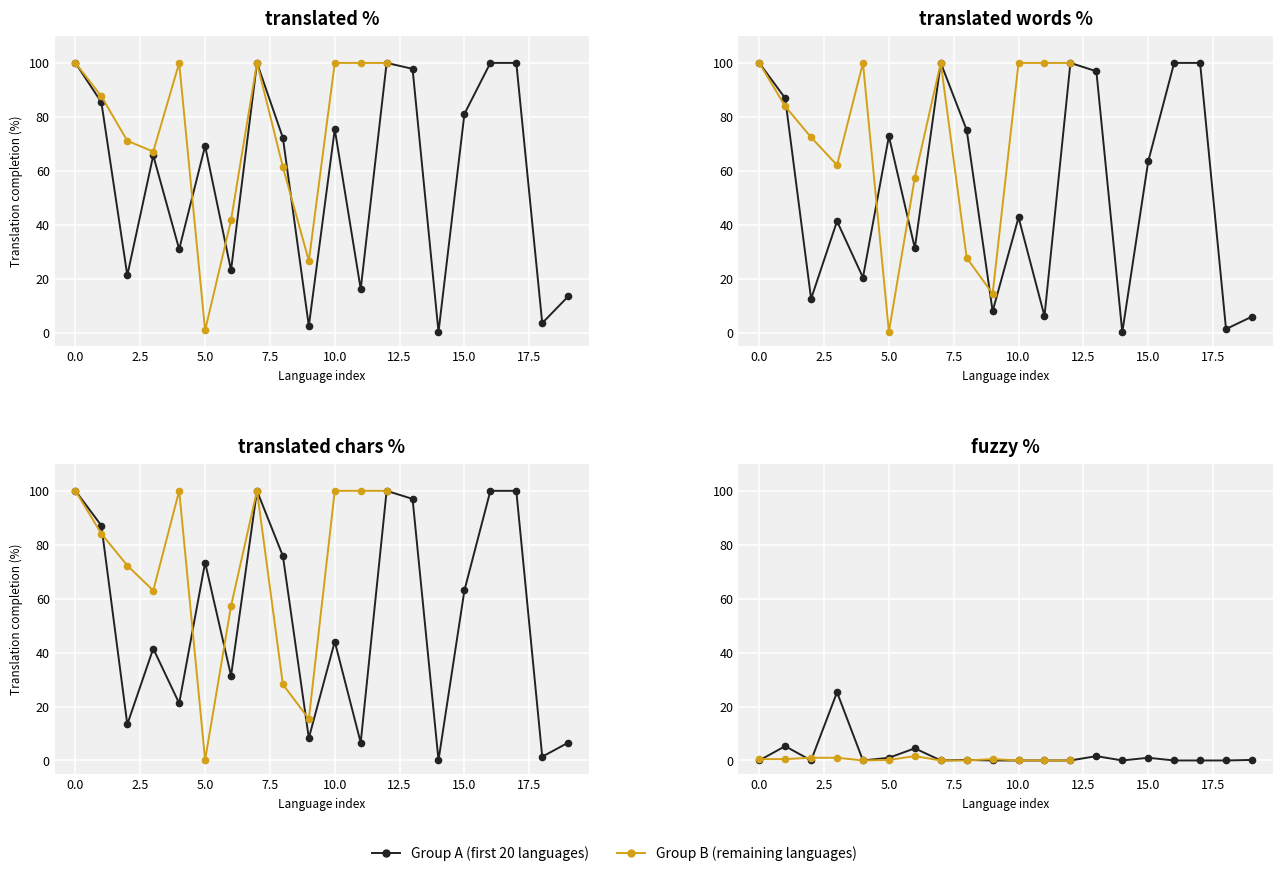

How many interior local valleys does the fuzzy_percent series have?

4